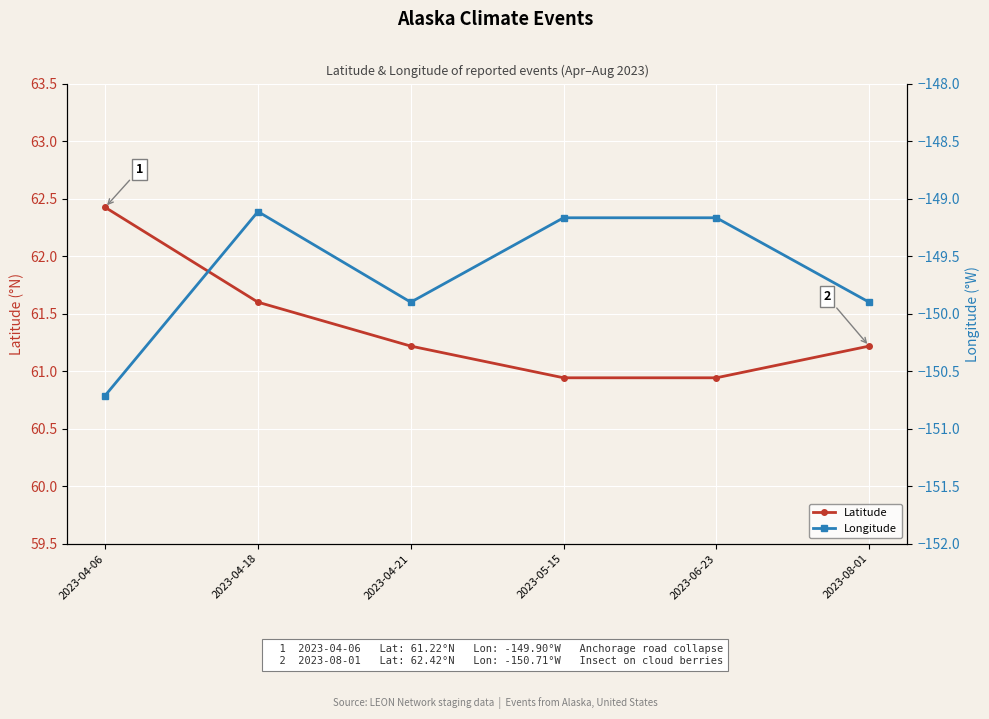

True or false: Latitude and Longitude cross at least once.

False